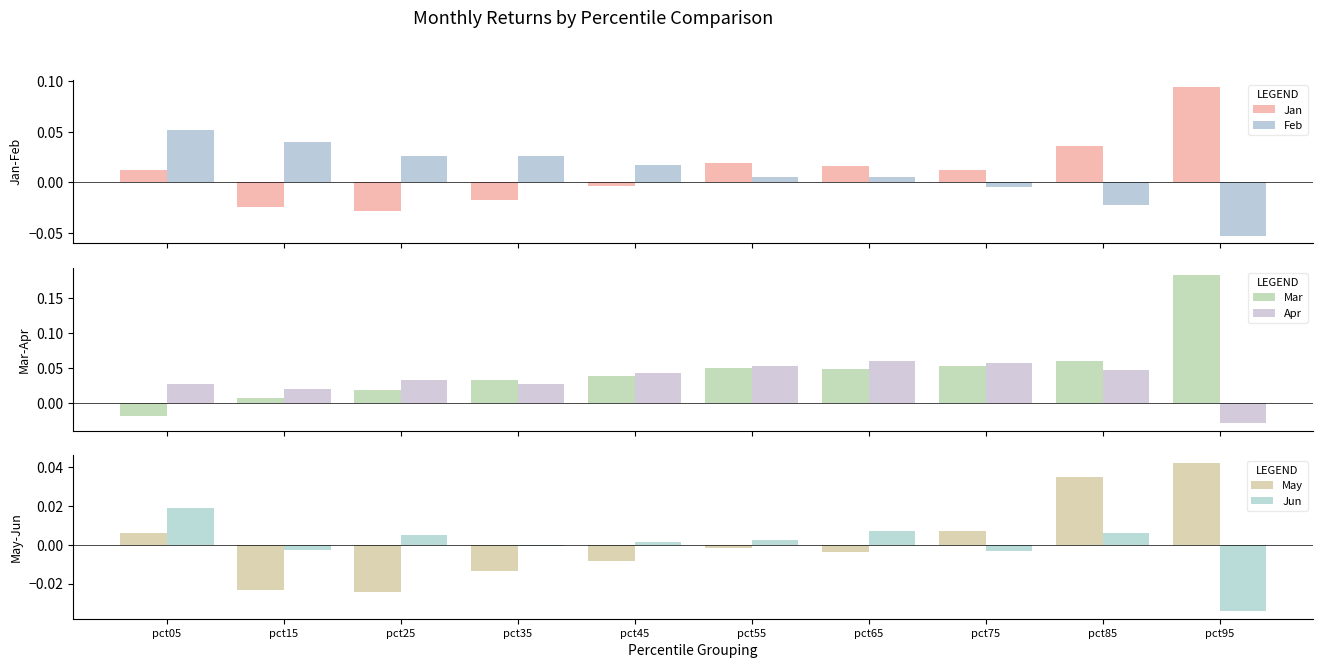

At which category is the sum across all series the highest?

pct95